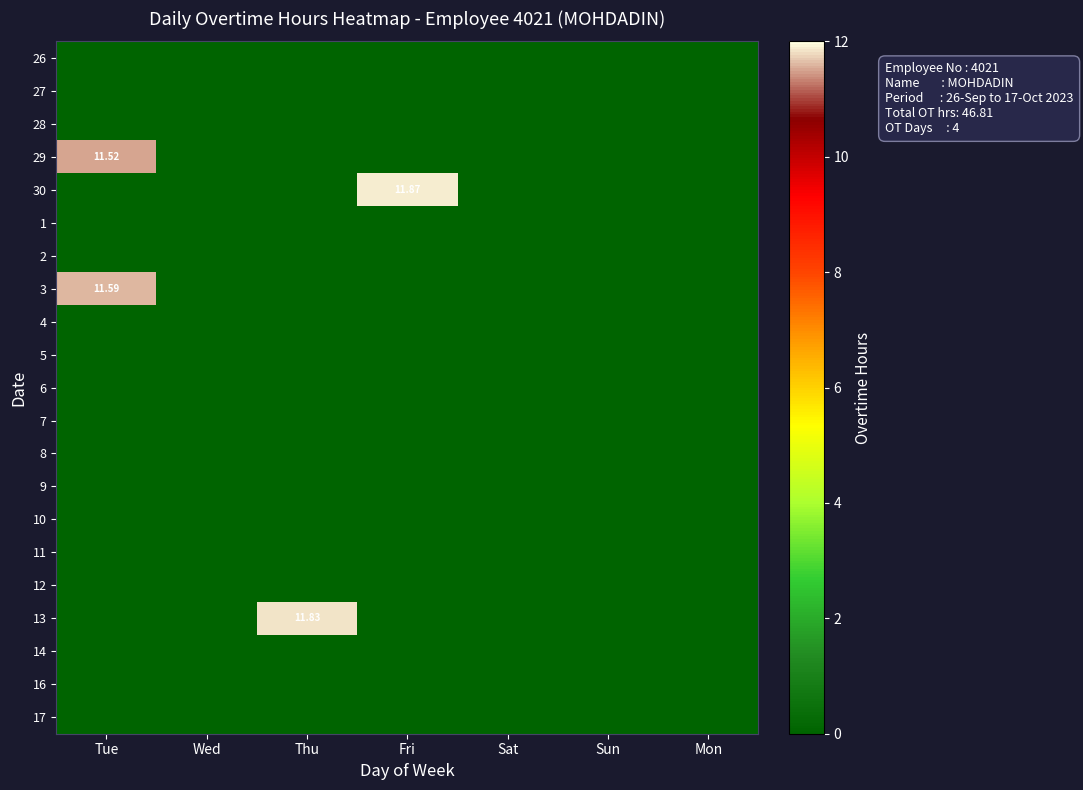

At how many categories does at least one series exceed 9?

3